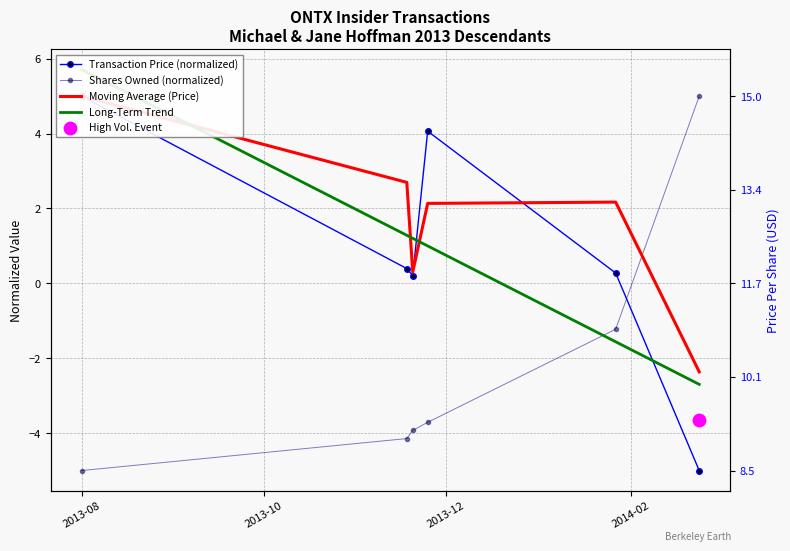

Which series reaches the minimum Y coordinate?

Transaction Price (normalized)